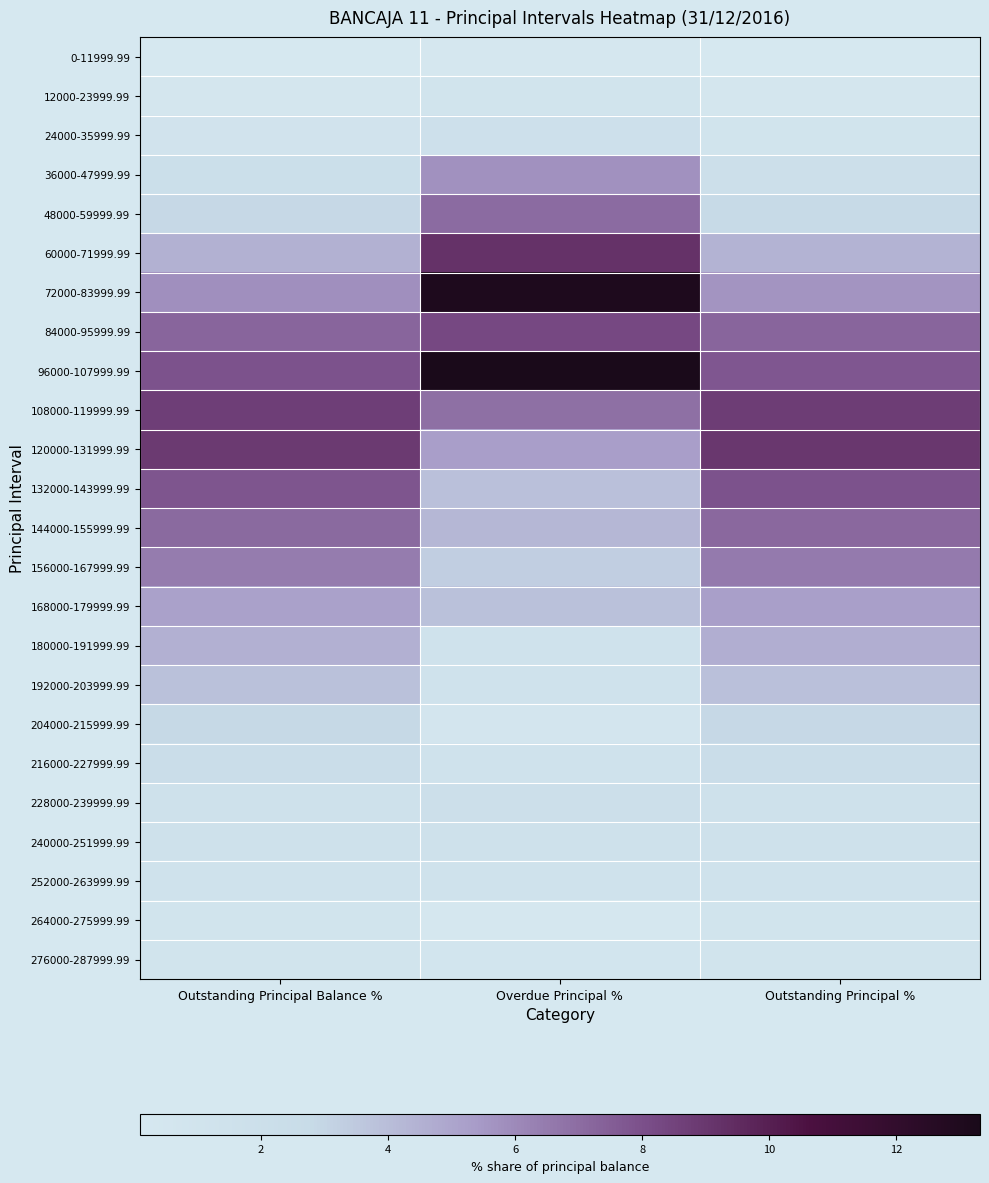

Reading left to right, extract all data points from this chart.

0-11999.99: Outstanding Principal Balance %=0.1	Overdue Principal %=0.2	Outstanding Principal %=0.1
12000-23999.99: Outstanding Principal Balance %=0.5	Overdue Principal %=0.9	Outstanding Principal %=0.5
24000-35999.99: Outstanding Principal Balance %=1.0	Overdue Principal %=1.7	Outstanding Principal %=1.0
36000-47999.99: Outstanding Principal Balance %=2.0	Overdue Principal %=5.8	Outstanding Principal %=1.9
48000-59999.99: Outstanding Principal Balance %=2.9	Overdue Principal %=7.0	Outstanding Principal %=2.8
60000-71999.99: Outstanding Principal Balance %=4.5	Overdue Principal %=9.2	Outstanding Principal %=4.4
72000-83999.99: Outstanding Principal Balance %=5.8	Overdue Principal %=13.0	Outstanding Principal %=5.6
84000-95999.99: Outstanding Principal Balance %=7.3	Overdue Principal %=8.3	Outstanding Principal %=7.2
96000-107999.99: Outstanding Principal Balance %=7.9	Overdue Principal %=13.3	Outstanding Principal %=7.8
108000-119999.99: Outstanding Principal Balance %=8.7	Overdue Principal %=6.9	Outstanding Principal %=8.8
120000-131999.99: Outstanding Principal Balance %=8.9	Overdue Principal %=5.3	Outstanding Principal %=9.0
132000-143999.99: Outstanding Principal Balance %=7.8	Overdue Principal %=3.9	Outstanding Principal %=7.9
144000-155999.99: Outstanding Principal Balance %=7.1	Overdue Principal %=4.2	Outstanding Principal %=7.2
156000-167999.99: Outstanding Principal Balance %=6.5	Overdue Principal %=3.3	Outstanding Principal %=6.5
168000-179999.99: Outstanding Principal Balance %=5.2	Overdue Principal %=3.9	Outstanding Principal %=5.2
180000-191999.99: Outstanding Principal Balance %=4.5	Overdue Principal %=1.3	Outstanding Principal %=4.6
192000-203999.99: Outstanding Principal Balance %=3.8	Overdue Principal %=1.2	Outstanding Principal %=3.9
204000-215999.99: Outstanding Principal Balance %=2.9	Overdue Principal %=0.6	Outstanding Principal %=2.9
216000-227999.99: Outstanding Principal Balance %=2.3	Overdue Principal %=1.3	Outstanding Principal %=2.4
228000-239999.99: Outstanding Principal Balance %=1.6	Overdue Principal %=2.0	Outstanding Principal %=1.6
240000-251999.99: Outstanding Principal Balance %=1.5	Overdue Principal %=1.6	Outstanding Principal %=1.5
252000-263999.99: Outstanding Principal Balance %=1.3	Overdue Principal %=1.3	Outstanding Principal %=1.3
264000-275999.99: Outstanding Principal Balance %=0.9	Overdue Principal %=0.3	Outstanding Principal %=0.9
276000-287999.99: Outstanding Principal Balance %=0.9	Overdue Principal %=0.8	Outstanding Principal %=1.0